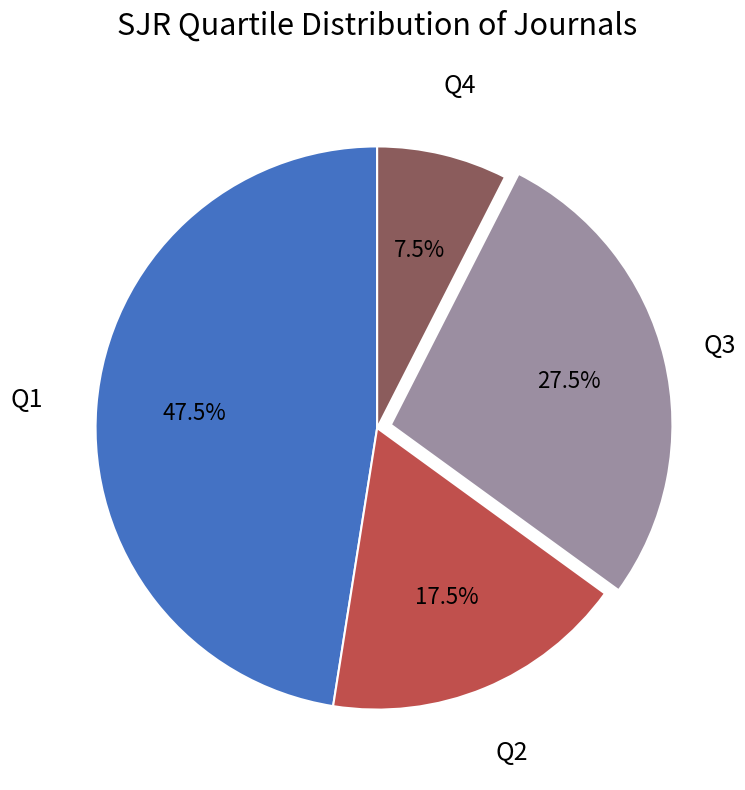

What is the smallest slice in the pie chart?

Q4